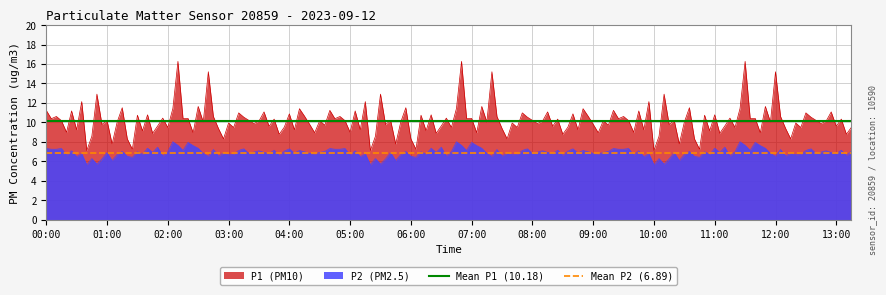

What is the highest value of the P1 (PM10) series?

16.3